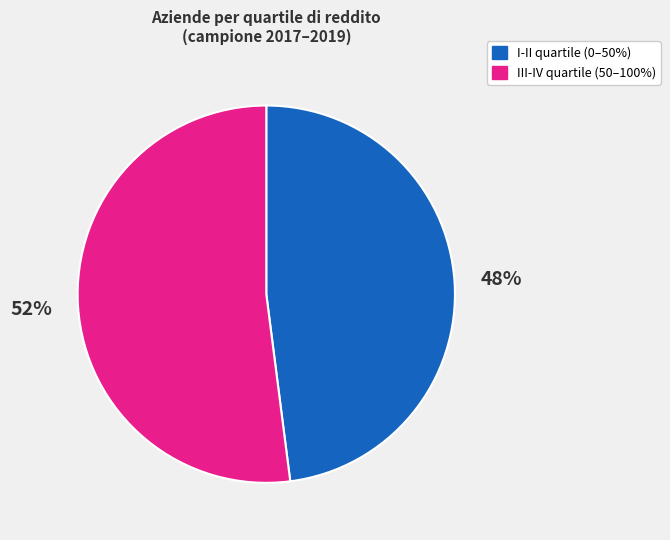

To the nearest percent, what is the difference between the largest and smallest slice percentages?

4%